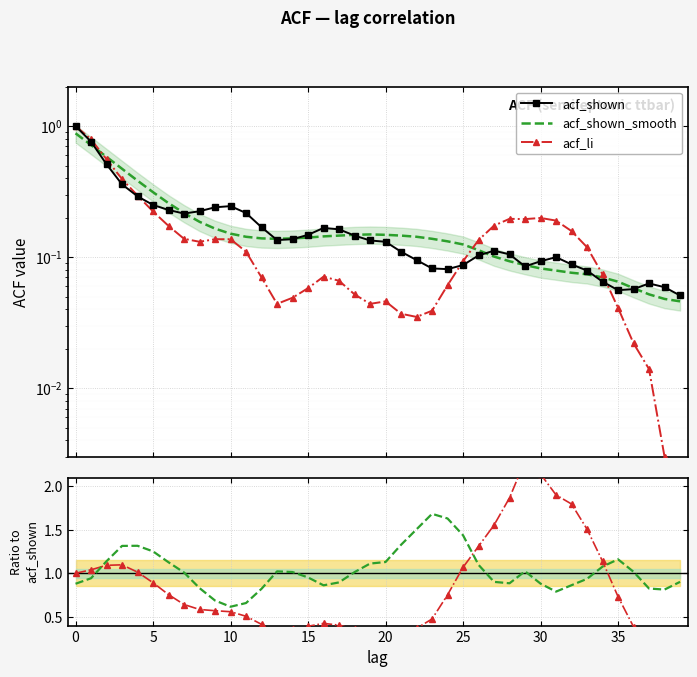

What is the label of the 26th point from the right?

14